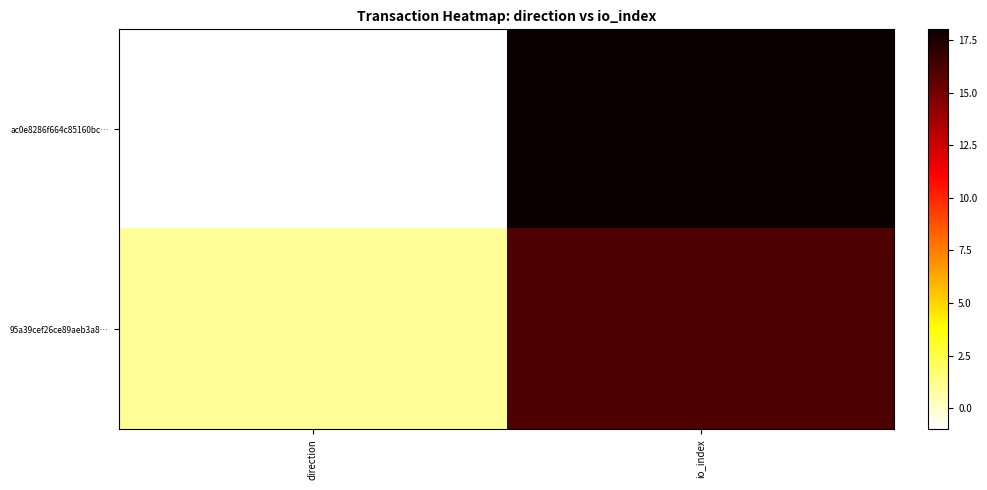

Reading left to right, list all the values displayed in this chart.

ac0e8286f664c85160bc…: direction=-1	io_index=18
95a39cef26ce89aeb3a8…: direction=1	io_index=16